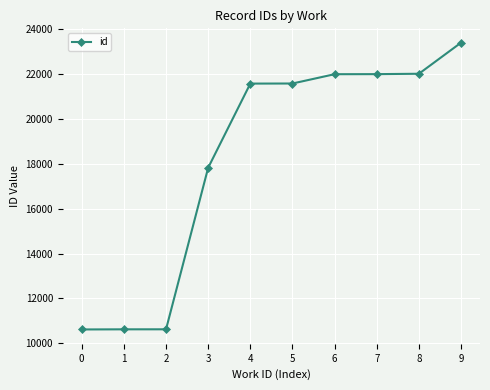

What is the ratio of the value at 9 to the value at 7?

1.1